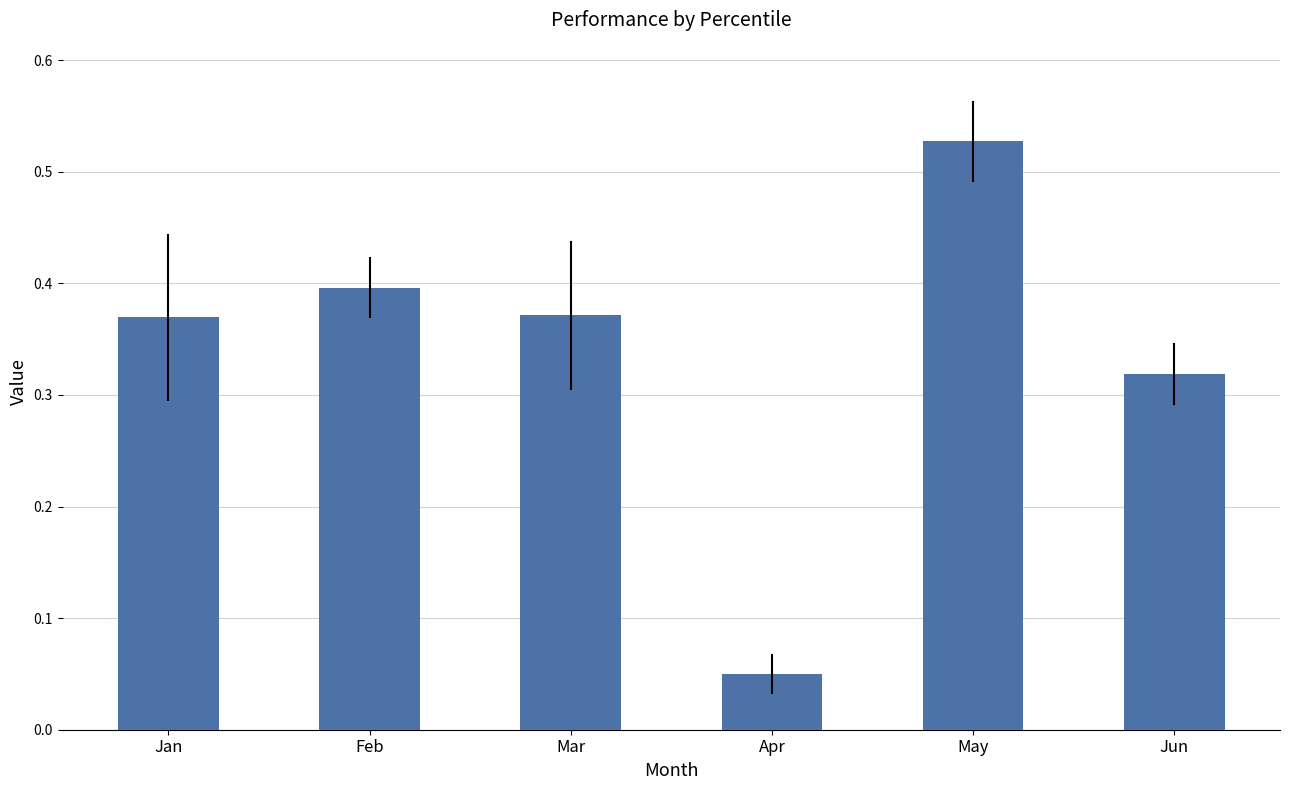

How many bars are there in total?

6